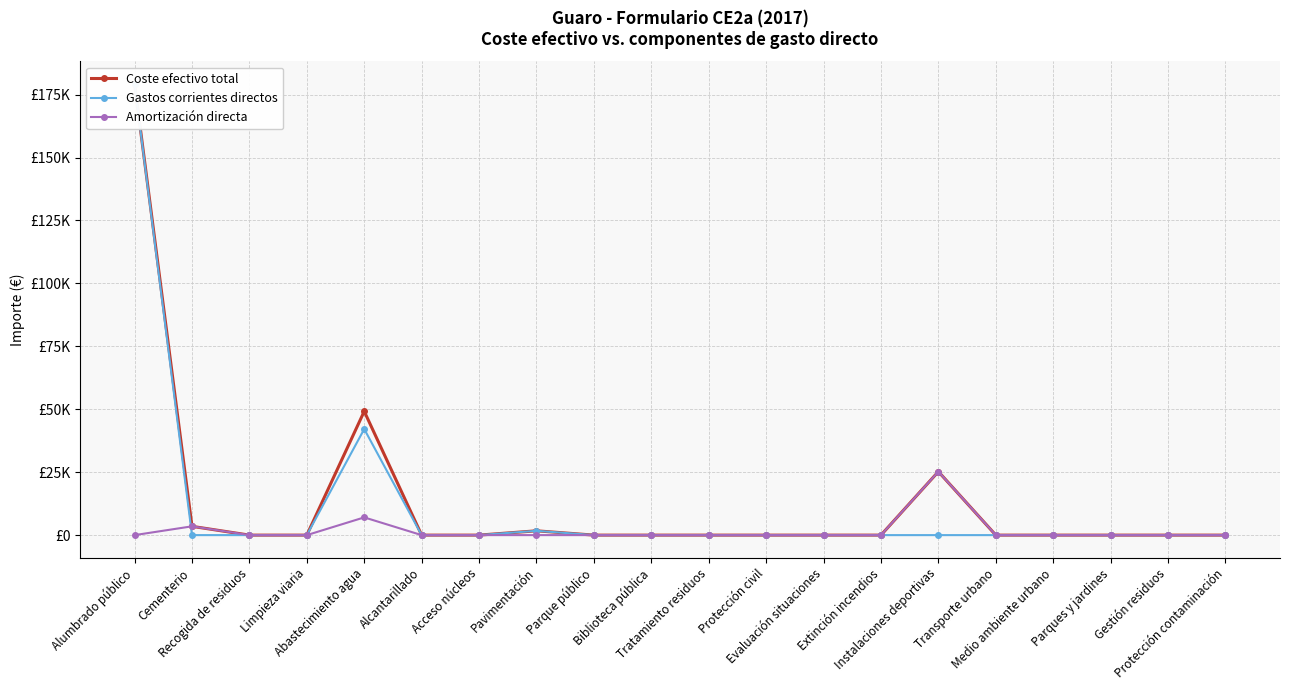

How many values in the Coste efectivo total series exceed 0?

5